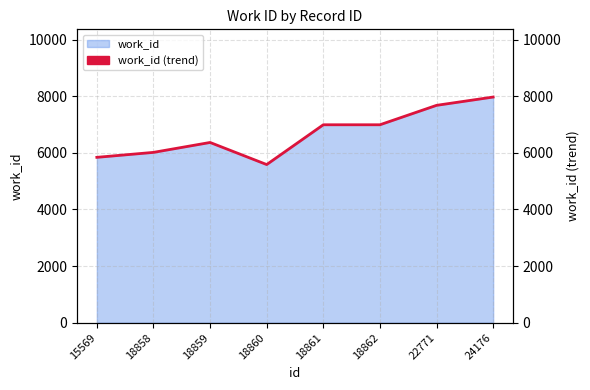

What is the maximum value shown in the chart?

7969